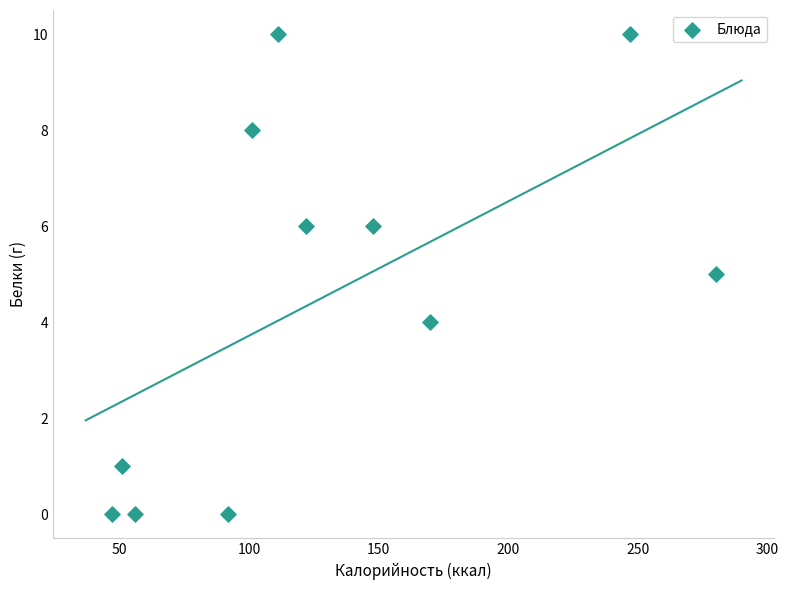

What is the range of Y values (max minus min)?

10